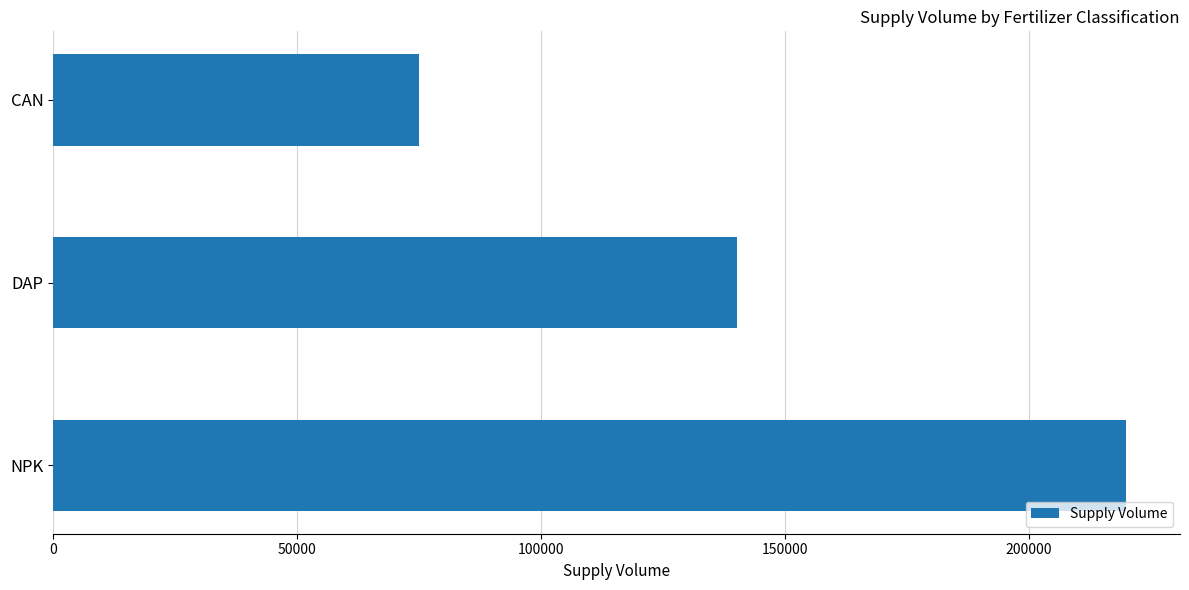

What is the smallest value displayed?

75120